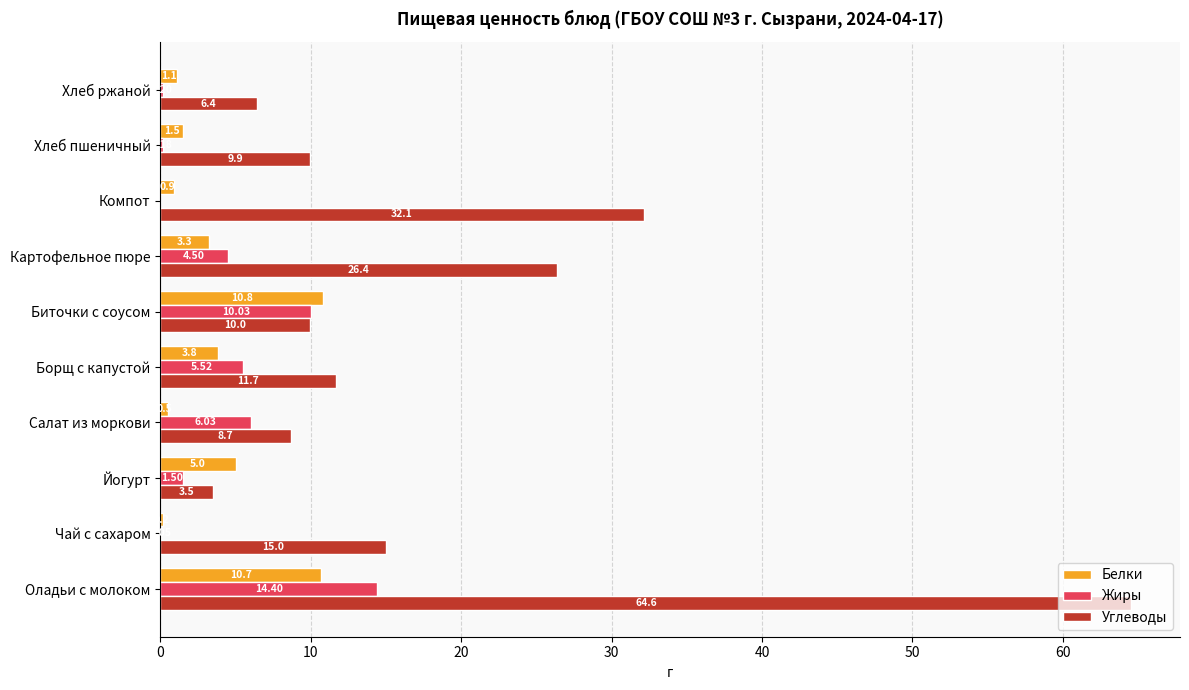

What is the sum of the Жиры values at Хлеб пшеничный and Биточки с соусом?

10.2